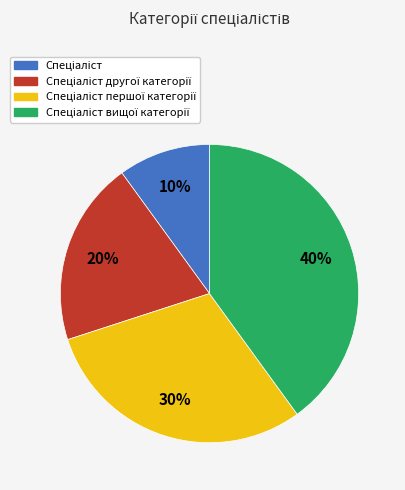

To the nearest percent, what is the difference between the largest and smallest slice percentages?

30%